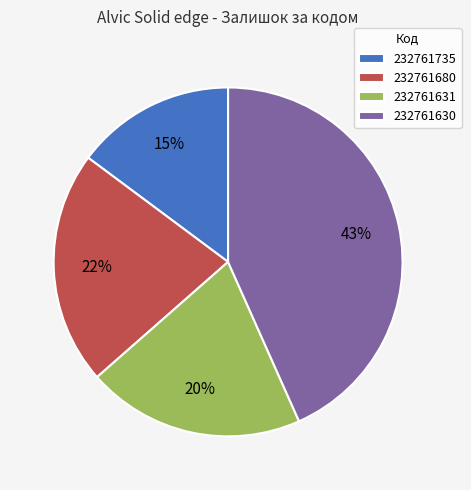

Which slice is the largest?

232761630